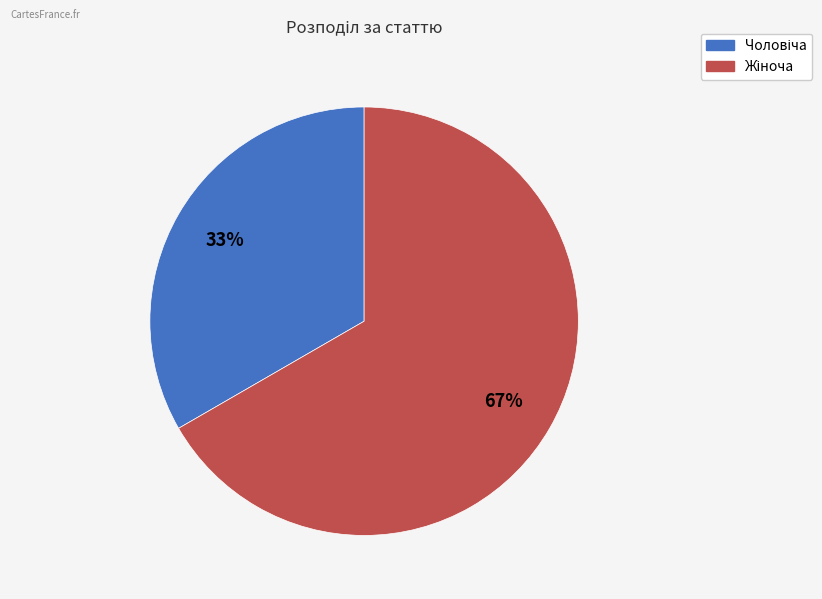

To the nearest percent, what is the average slice percentage?

50%